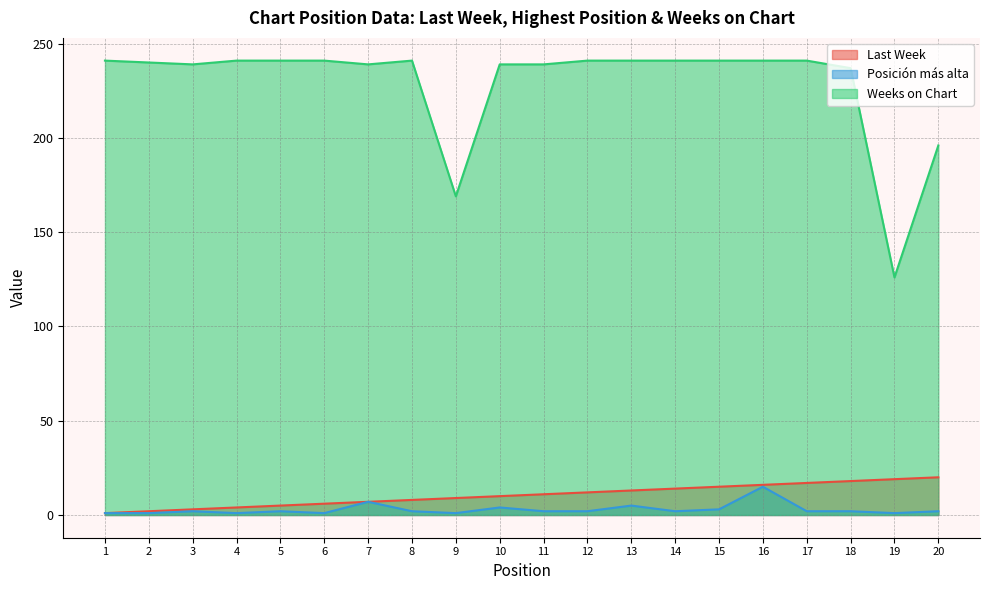

True or false: Last Week and Posición más alta cross at least once.

False